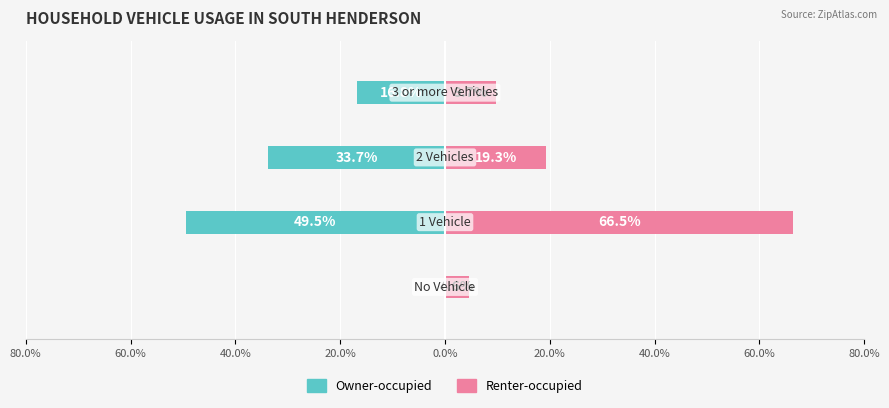

How many groups of bars are there?

4